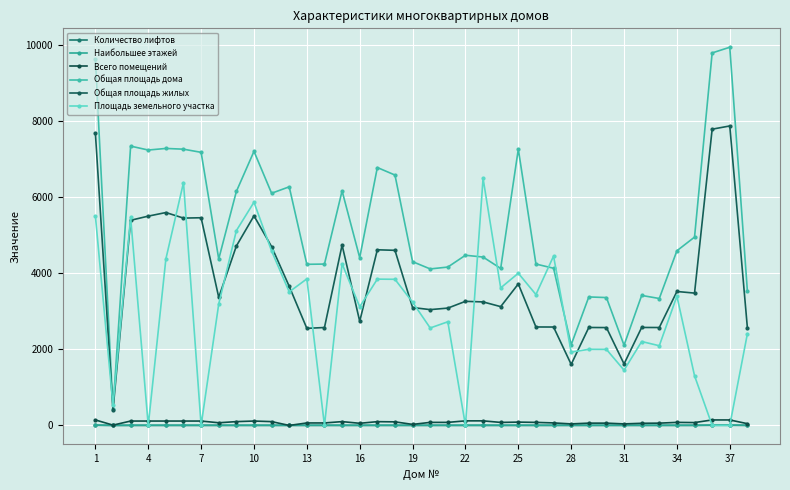

Which series has the largest range (max minus min)?

Общая площадь дома